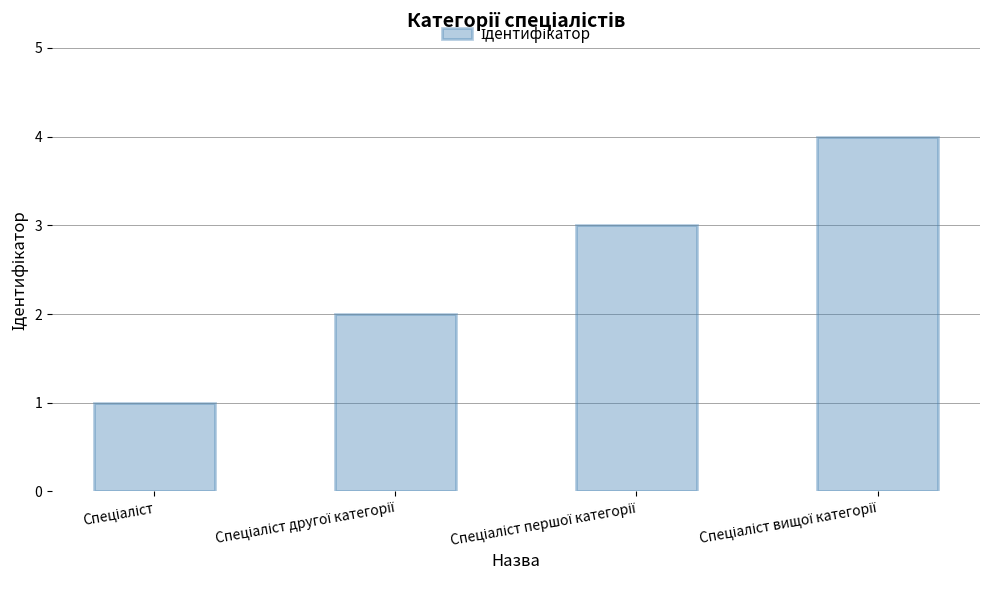

What is the sum of all values?

10